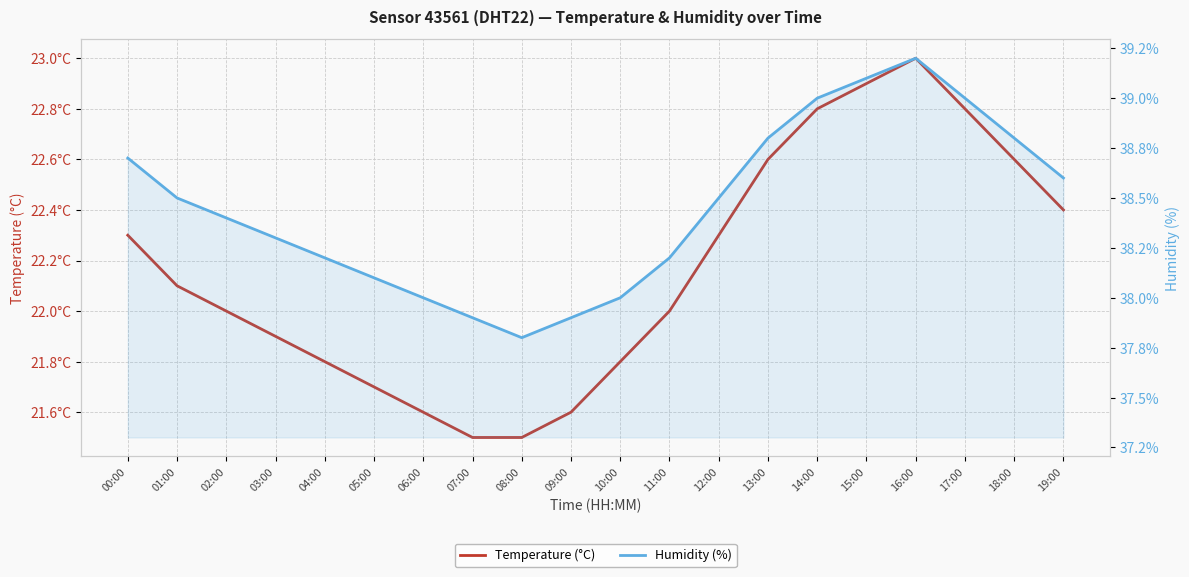

List the series in order of their peak value, lowest first.

Temperature (°C), Humidity (%)